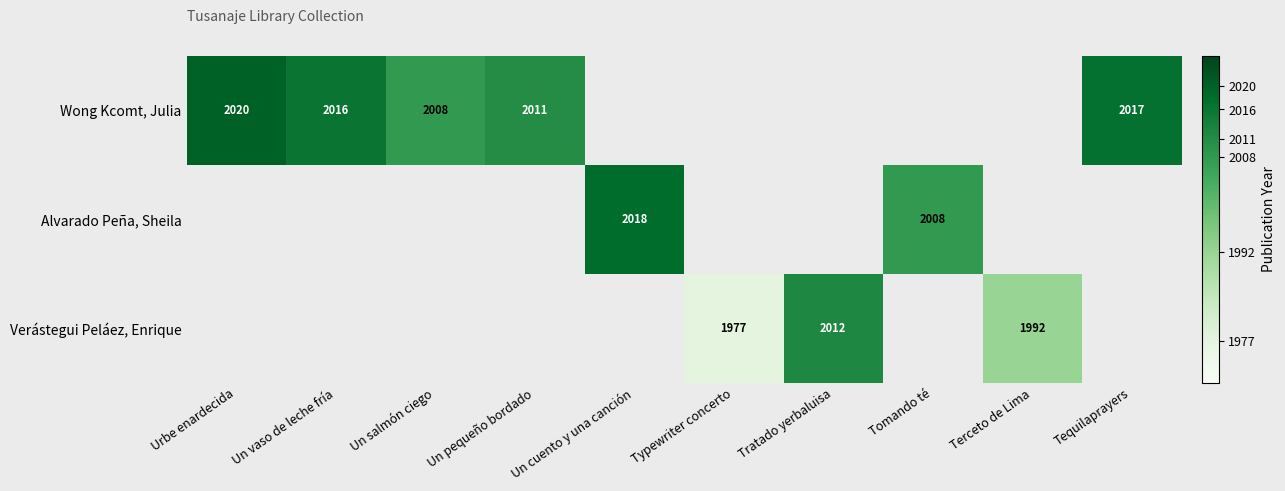

What is the greatest value displayed?

2020.0